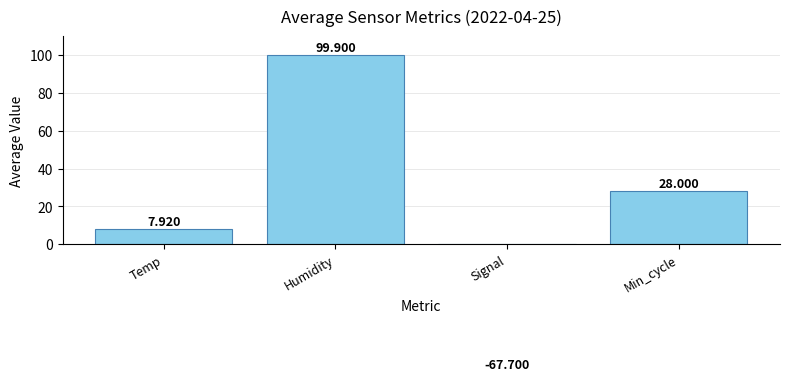

The value at Humidity is 30.6. True or false?

False